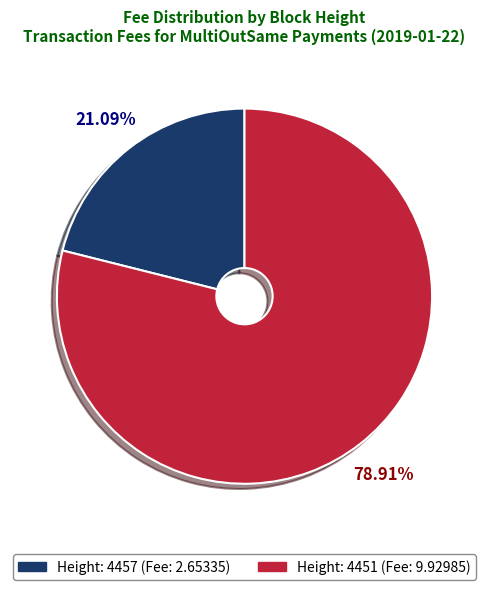

How many segments does this pie chart have?

2